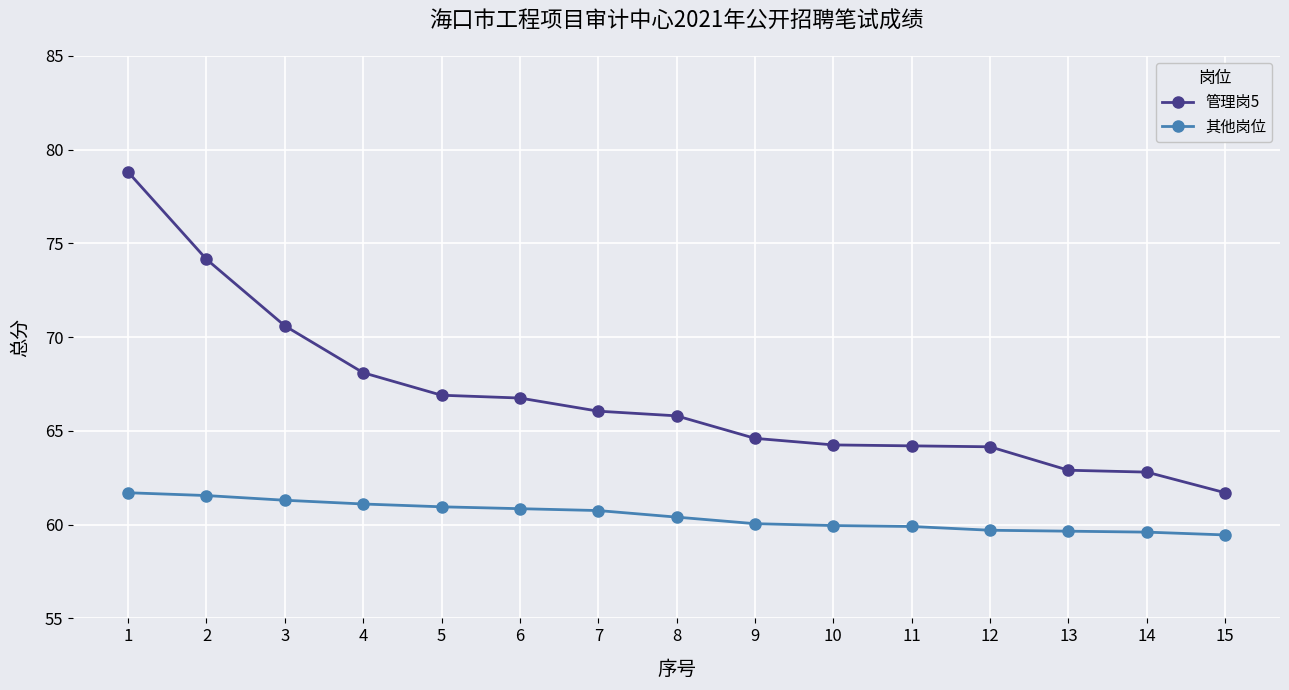

List the series in order of their peak value, lowest first.

其他岗位, 管理岗5